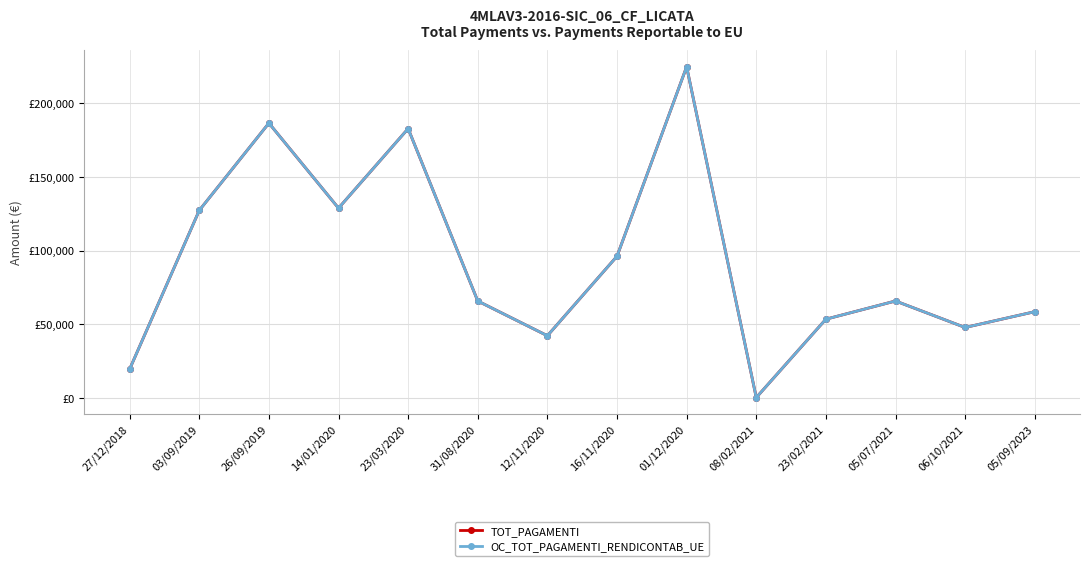

Where does the OC_TOT_PAGAMENTI_RENDICONTAB_UE series first go above 65713?

03/09/2019